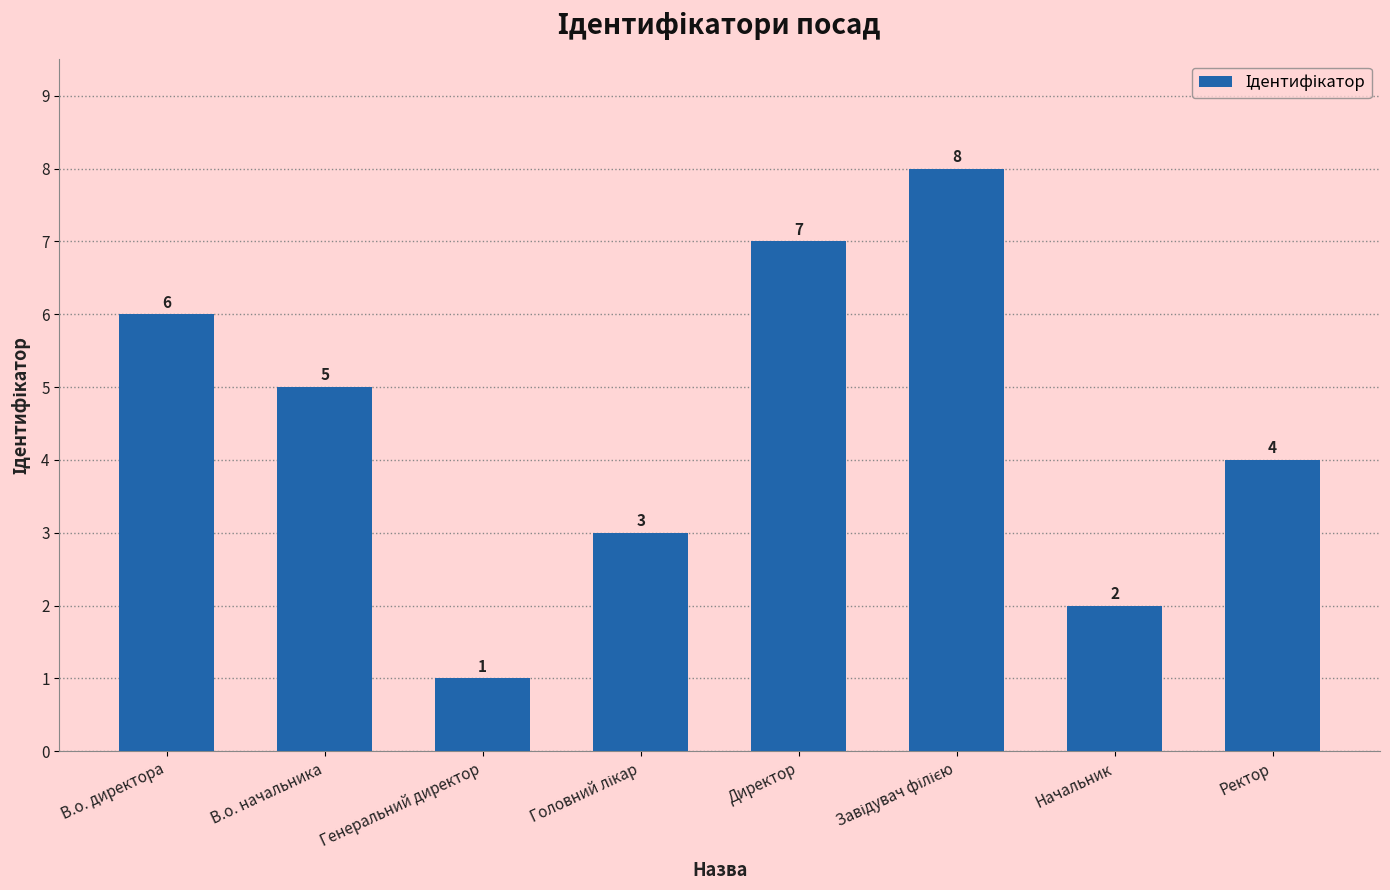

Reading left to right, extract all data points from this chart.

6	5	1	3	7	8	2	4